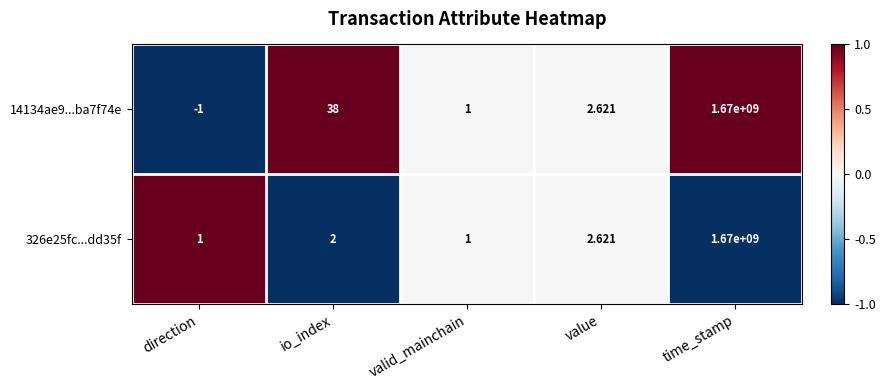

Rank the categories by 14134ae9...ba7f74e value from lowest to highest.

direction, valid_mainchain, value, io_index, time_stamp